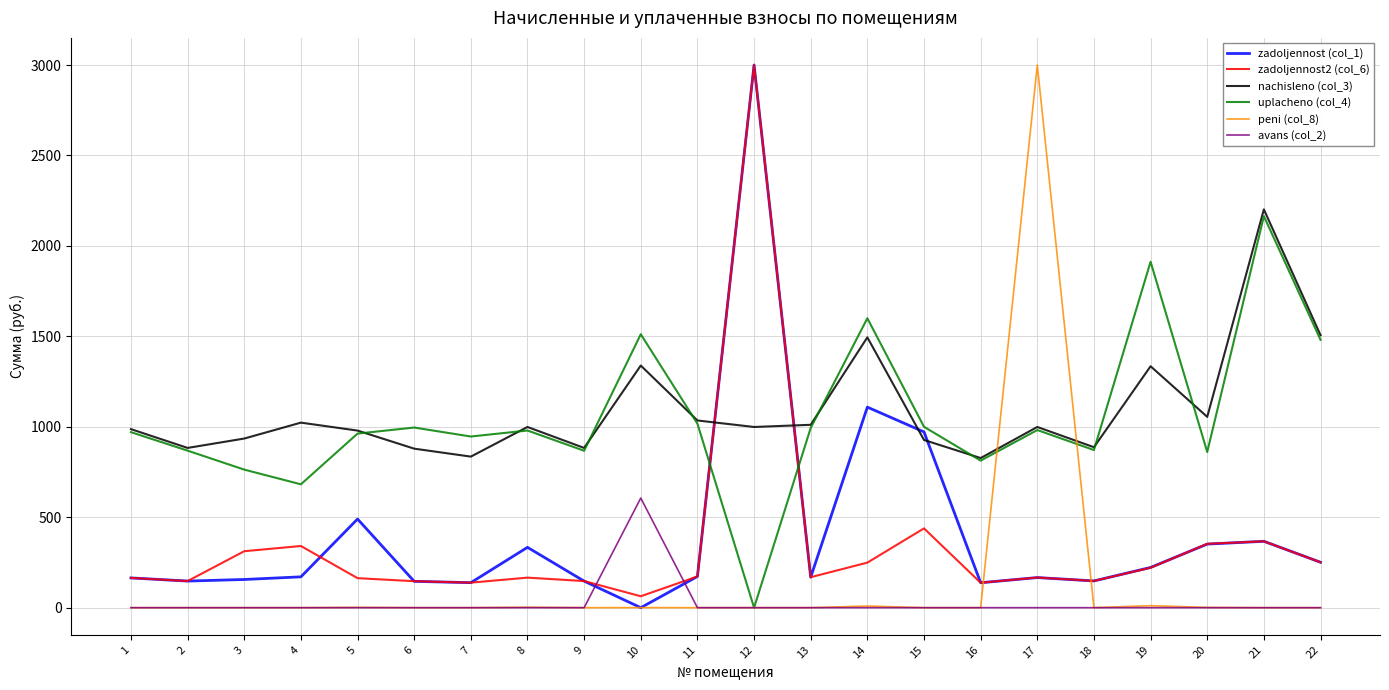

Is the value of zadoljennost (col_1) at 1 greater than the value of uplacheno (col_4) at 22?

No